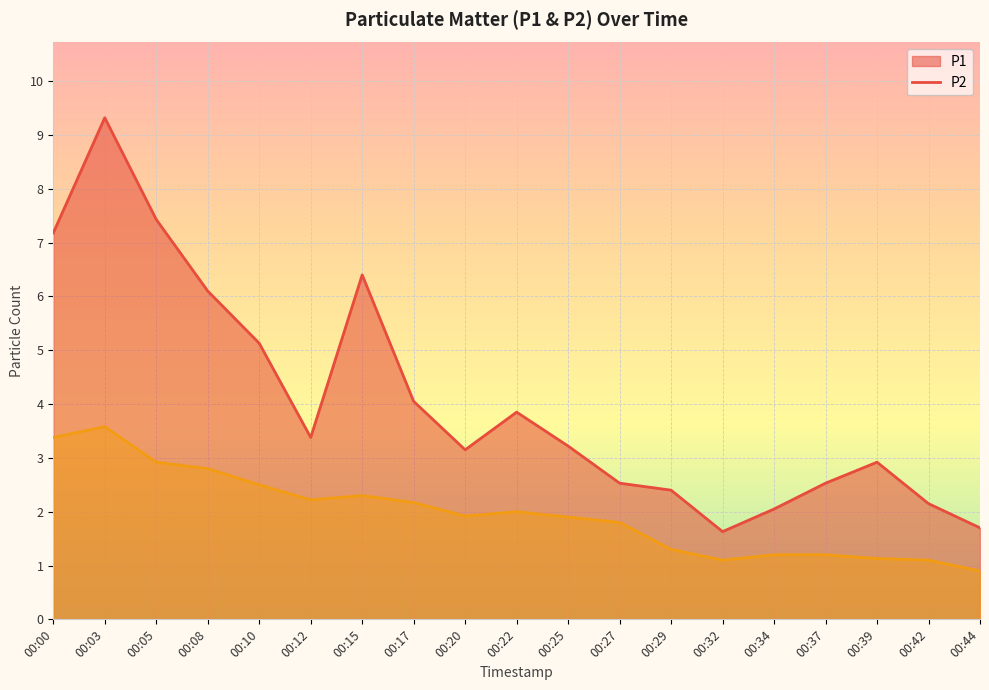

Is the value of P1 at 00:44 greater than the value of P2 at 00:08?

No